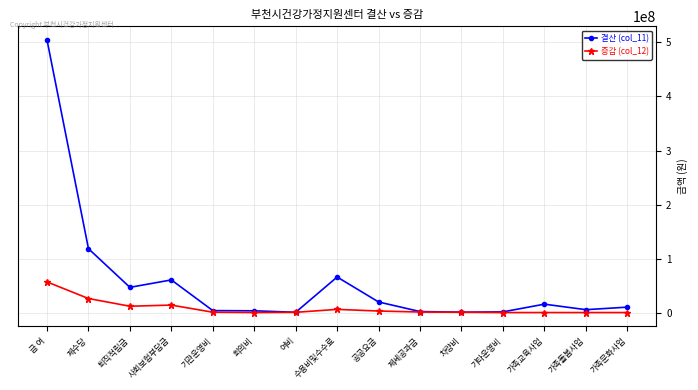

True or false: 증감 (col_12) has more than 0 interior local peaks.

True